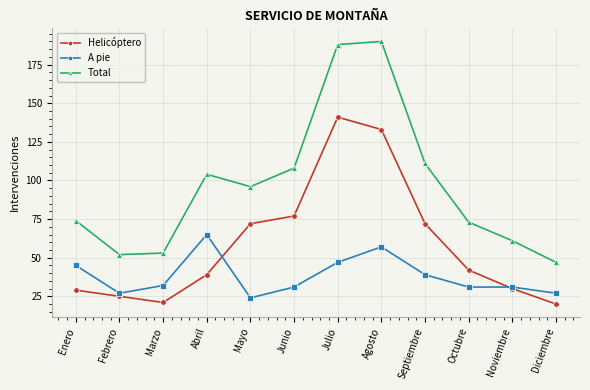

Reading left to right, extract all data points from this chart.

Helicóptero: 29	25	21	39	72	77	141	133	72	42	30	20
A pie: 45	27	32	65	24	31	47	57	39	31	31	27
Total: 74	52	53	104	96	108	188	190	111	73	61	47